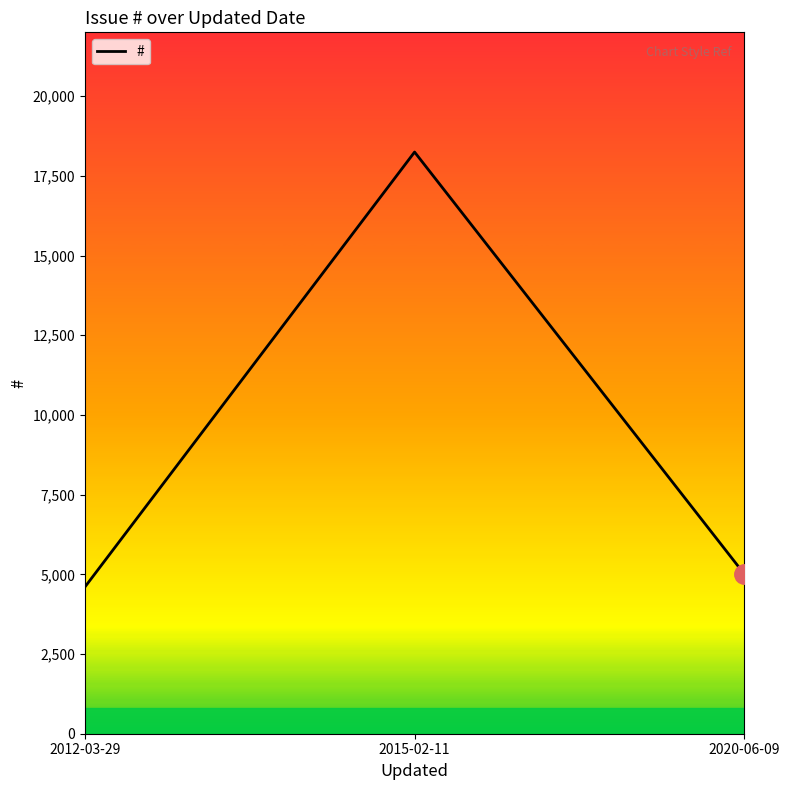

What is the sum of all values?

27857